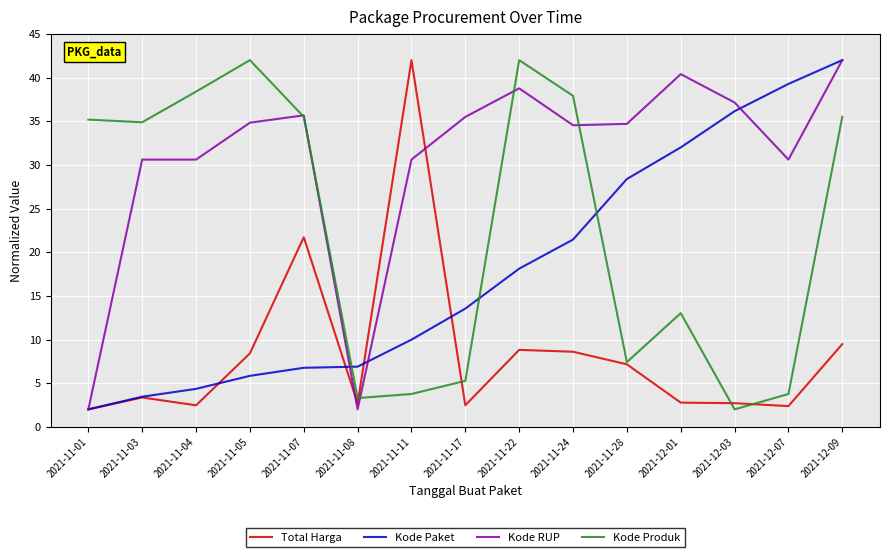

How many intersections are there between Kode Produk and Kode Paket?

3